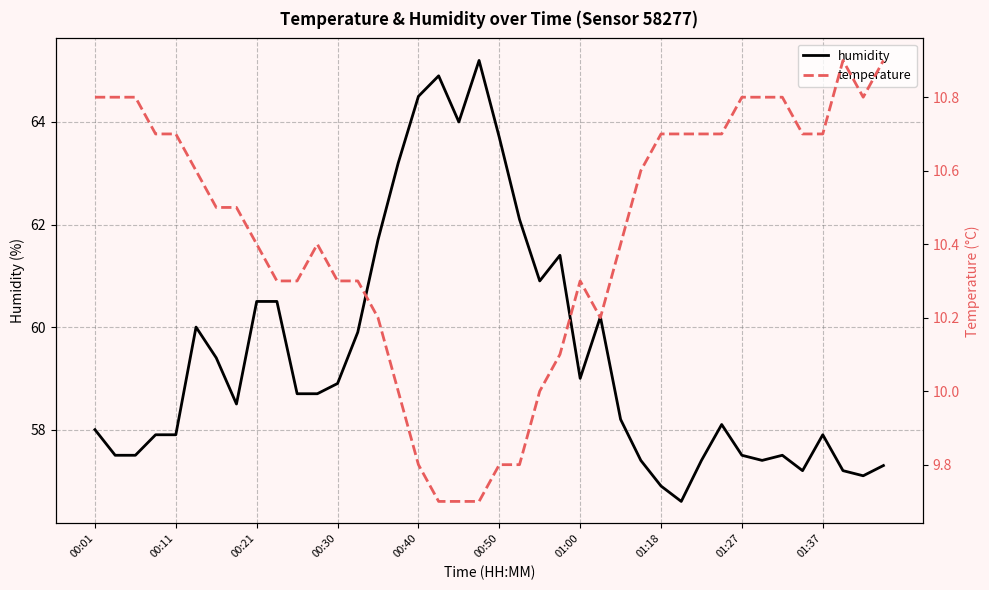

Is it true that humidity equals 32.2 at 00:30?

False